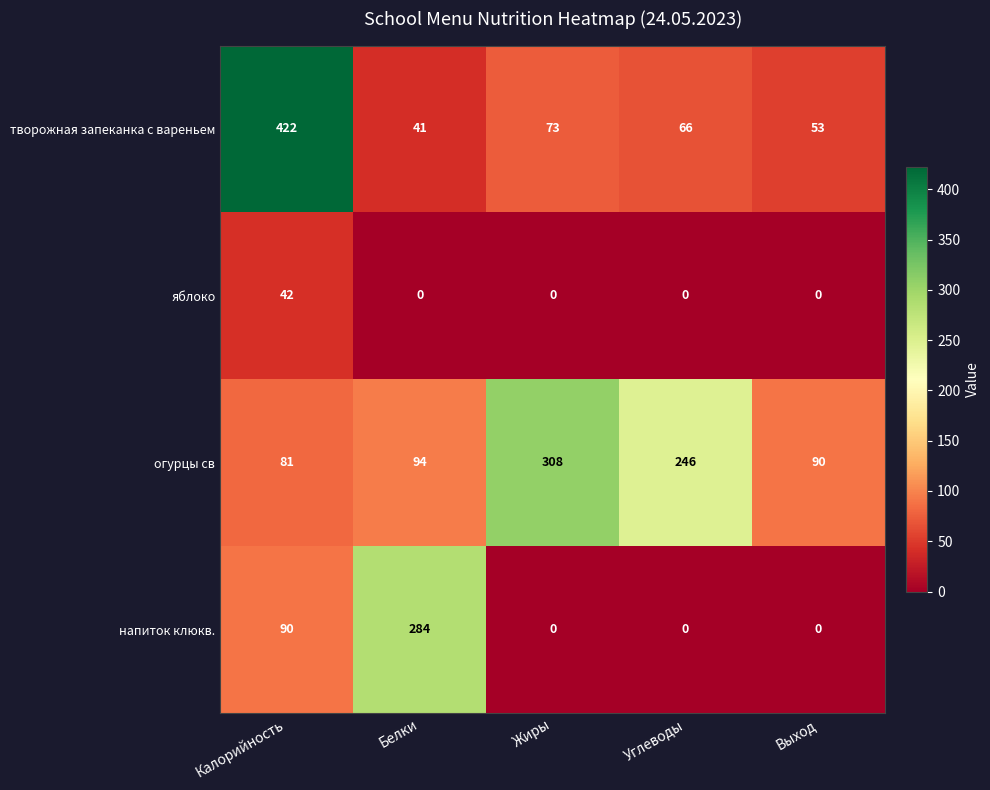

Which series changed the most between Калорийность and Углеводы?

творожная запеканка с вареньем